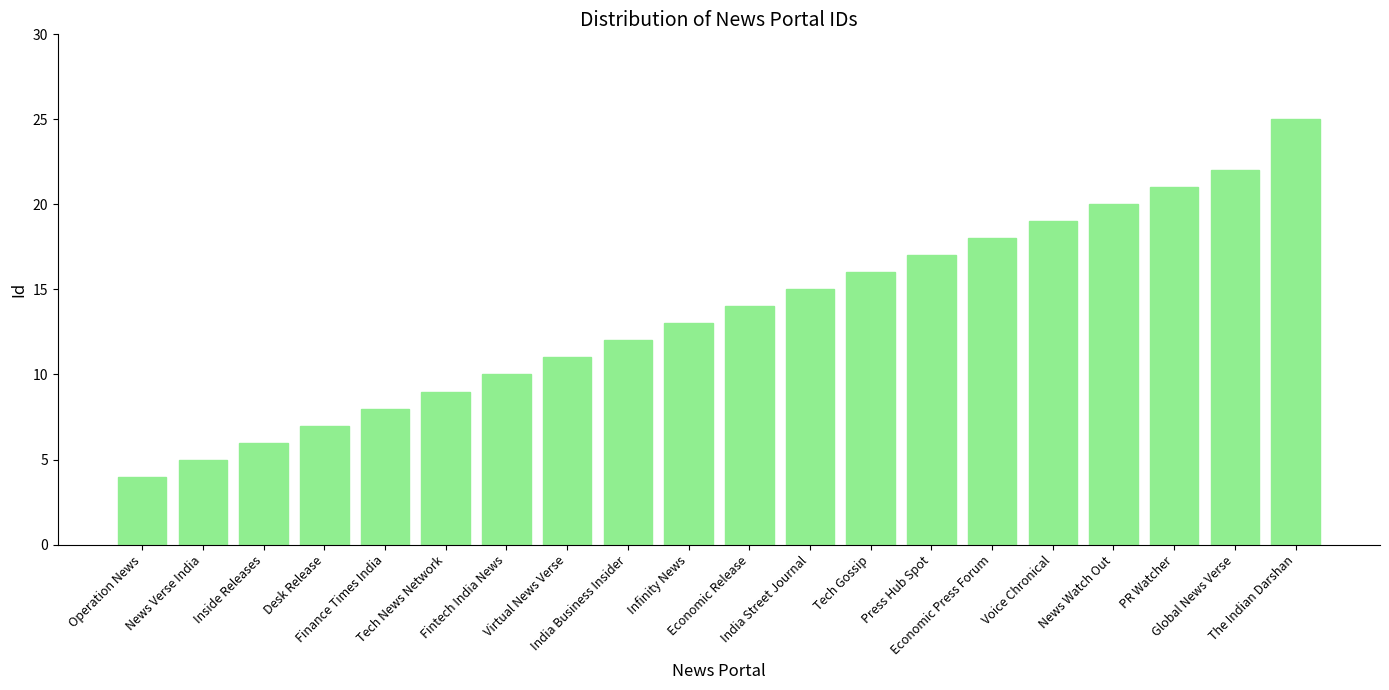

Rank the categories by value from highest to lowest.

The Indian Darshan, Global News Verse, PR Watcher, News Watch Out, Voice Chronical, Economic Press Forum, Press Hub Spot, Tech Gossip, India Street Journal, Economic Release, Infinity News, India Business Insider, Virtual News Verse, Fintech India News, Tech News Network, Finance Times India, Desk Release, Inside Releases, News Verse India, Operation News